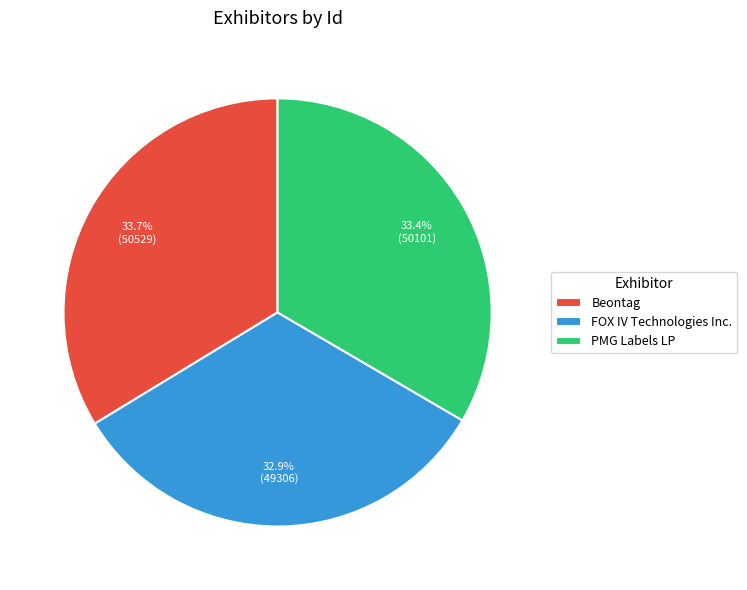

True or false: FOX IV Technologies Inc. accounts for 33% of the total.

True